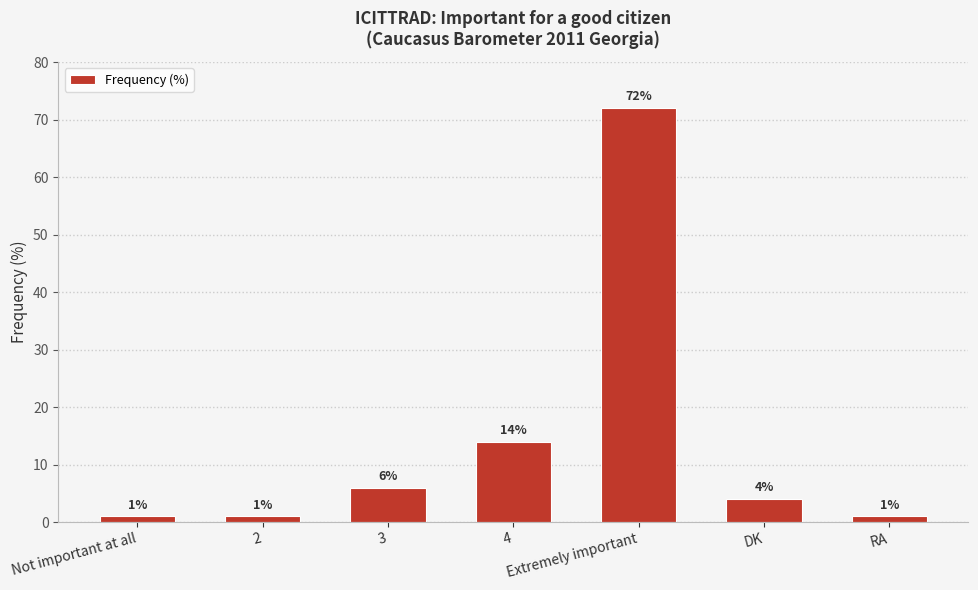

How many values are below 4?

3